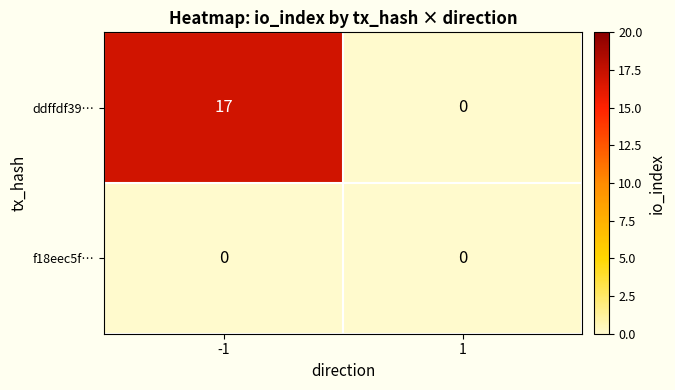

At which category is the sum across all series the highest?

-1